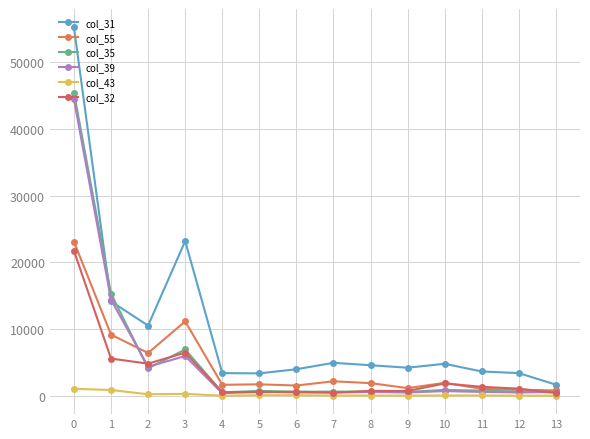

What is the difference between the highest and lowest values at 2?

10300